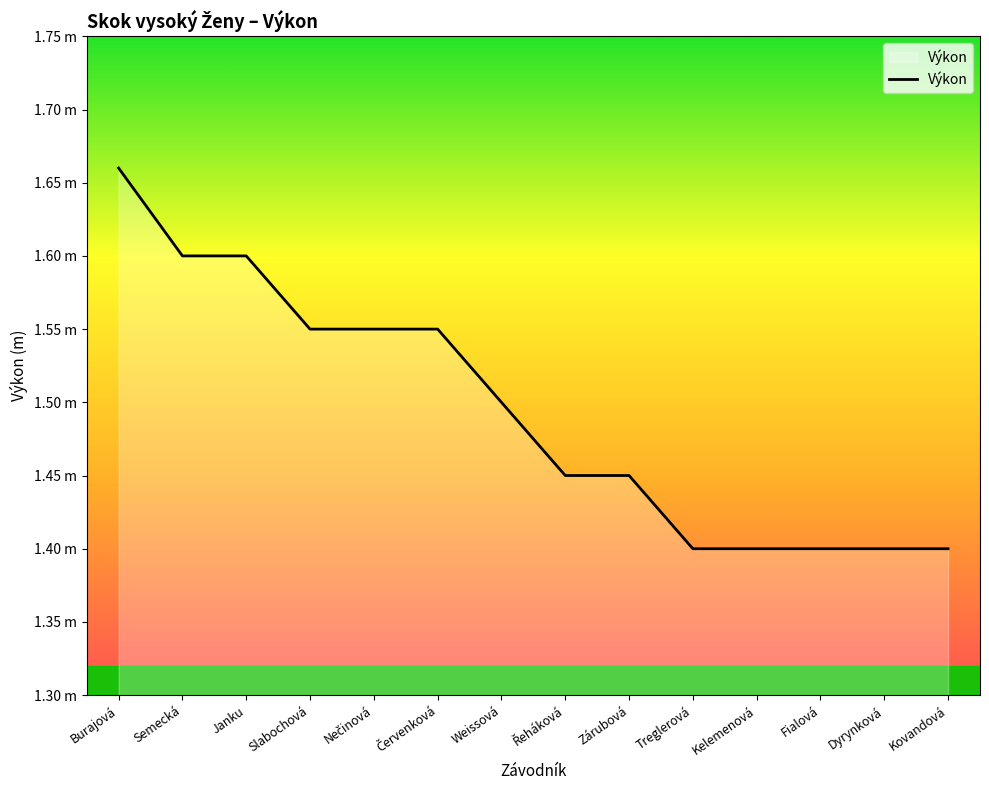

Reading left to right, extract all data points from this chart.

Burajová=1.7	Semecká=1.6	Janku=1.6	Slabochová=1.6	Nečinová=1.6	Červenková=1.6	Weissová=1.5	Řeháková=1.4	Zárubová=1.4	Treglerová=1.4	Kelemenová=1.4	Fialová=1.4	Dyrynková=1.4	Kovandová=1.4